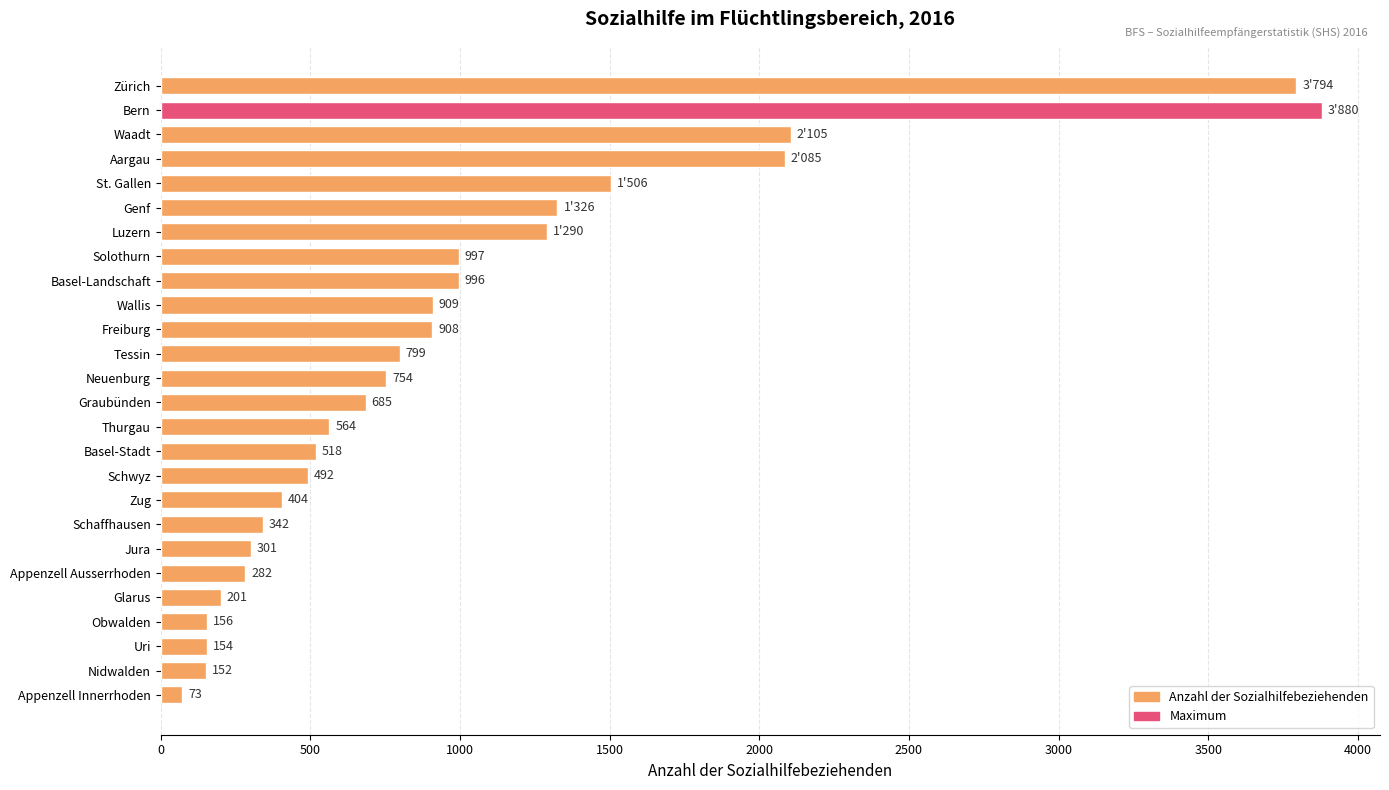

What is the change in value from Luzern to Solothurn?

-293